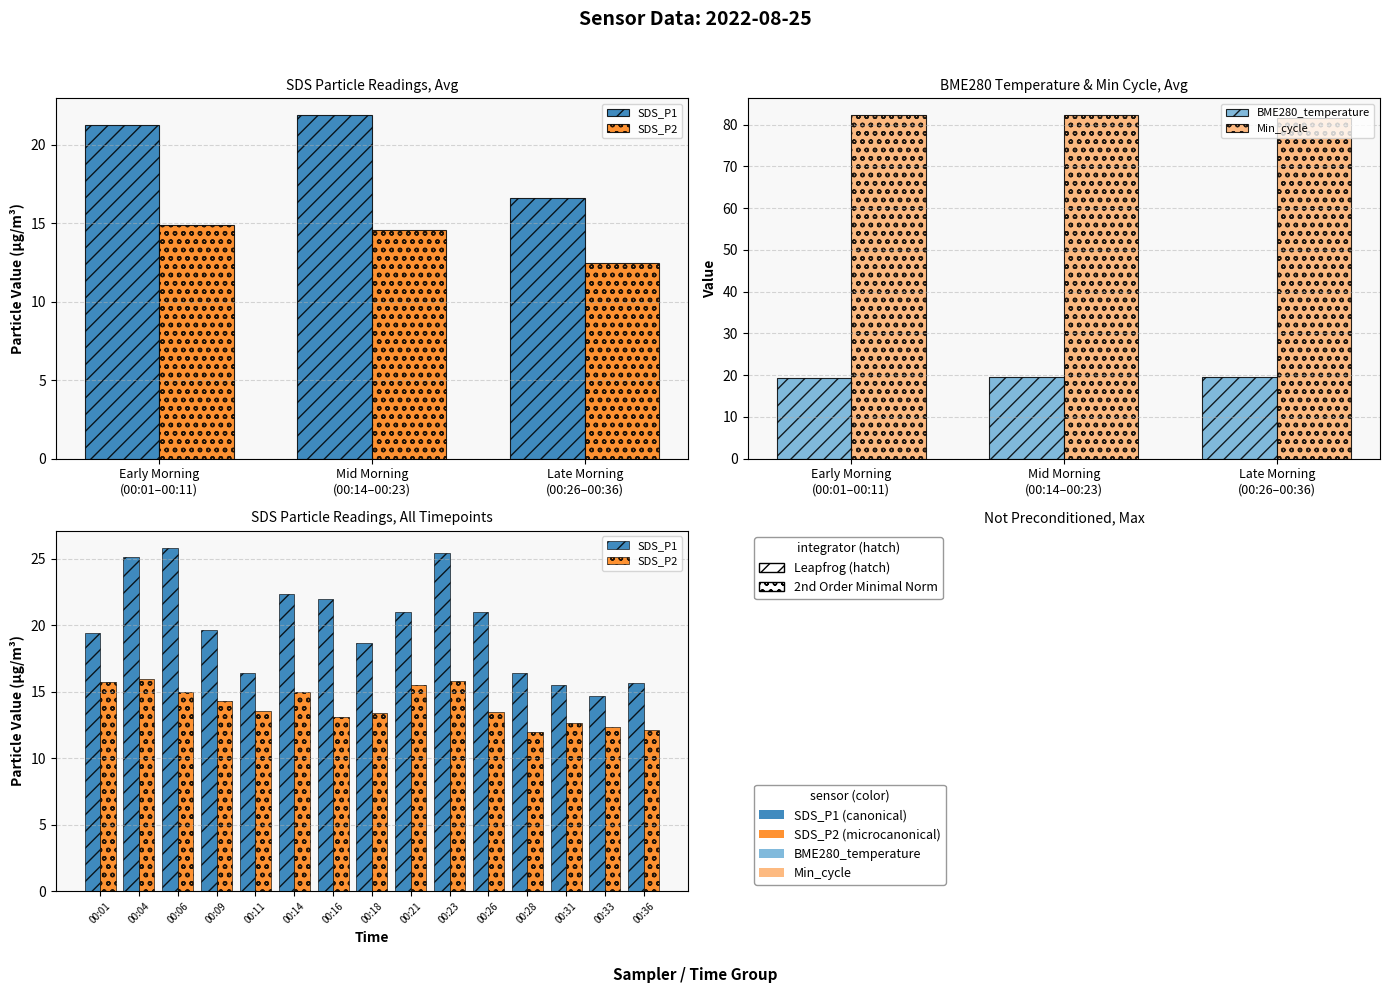

How many groups of bars are there?

15